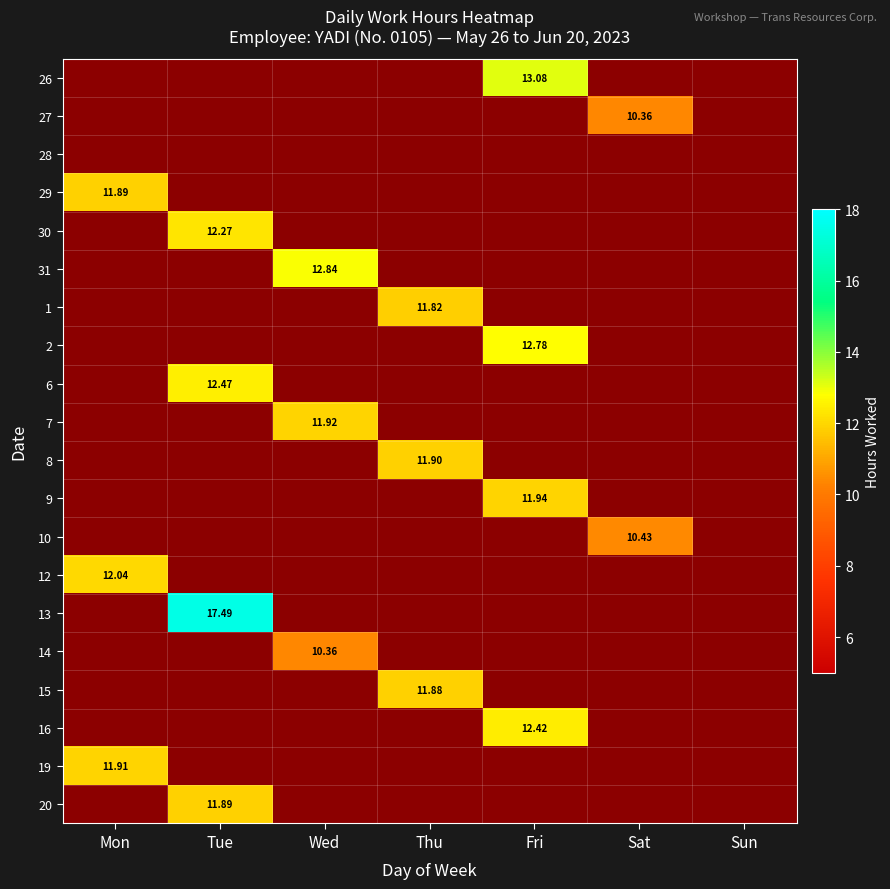

Which has a higher value, Thu or Sat?

Thu